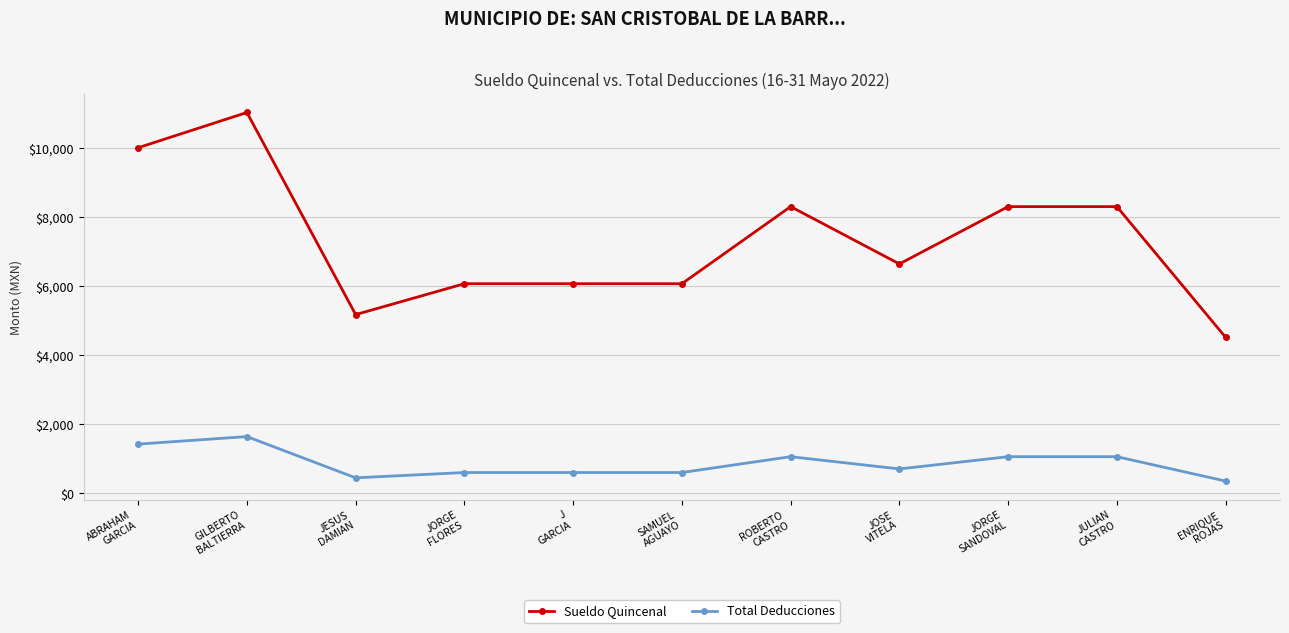

What are all the series names shown in the legend?

Sueldo Quincenal, Total Deducciones